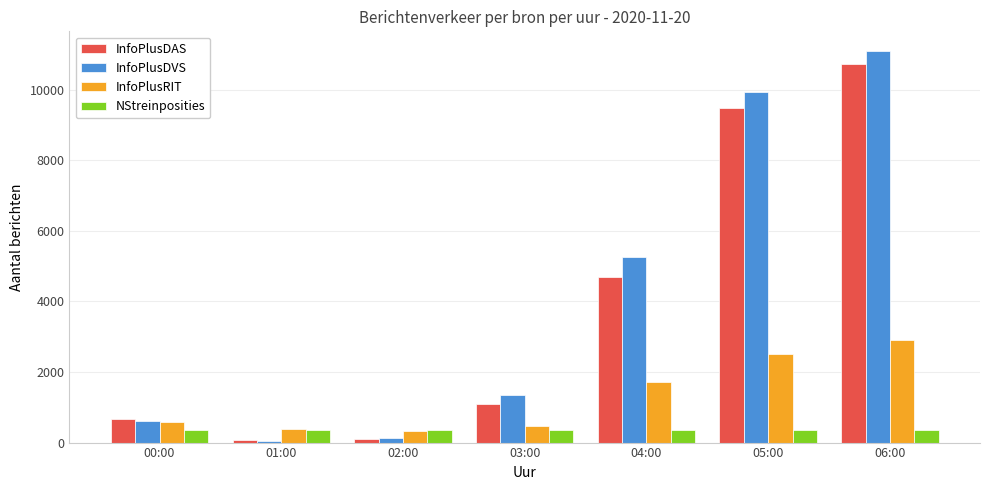

Where is InfoPlusDAS nearest to the value 5394?

04:00